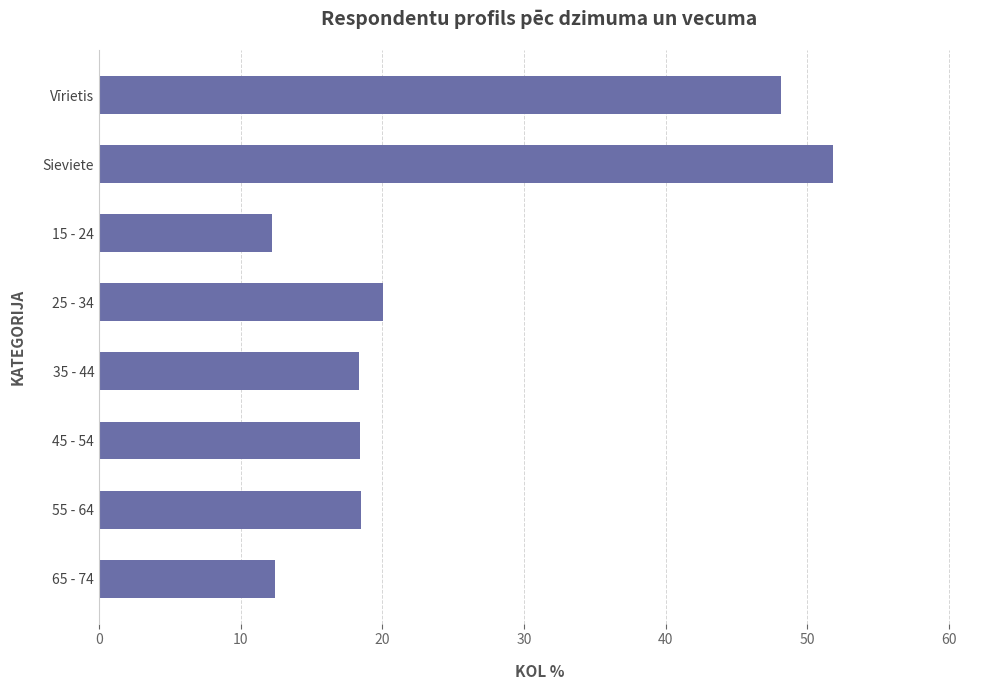

What is the difference between the maximum and minimum values?

39.6